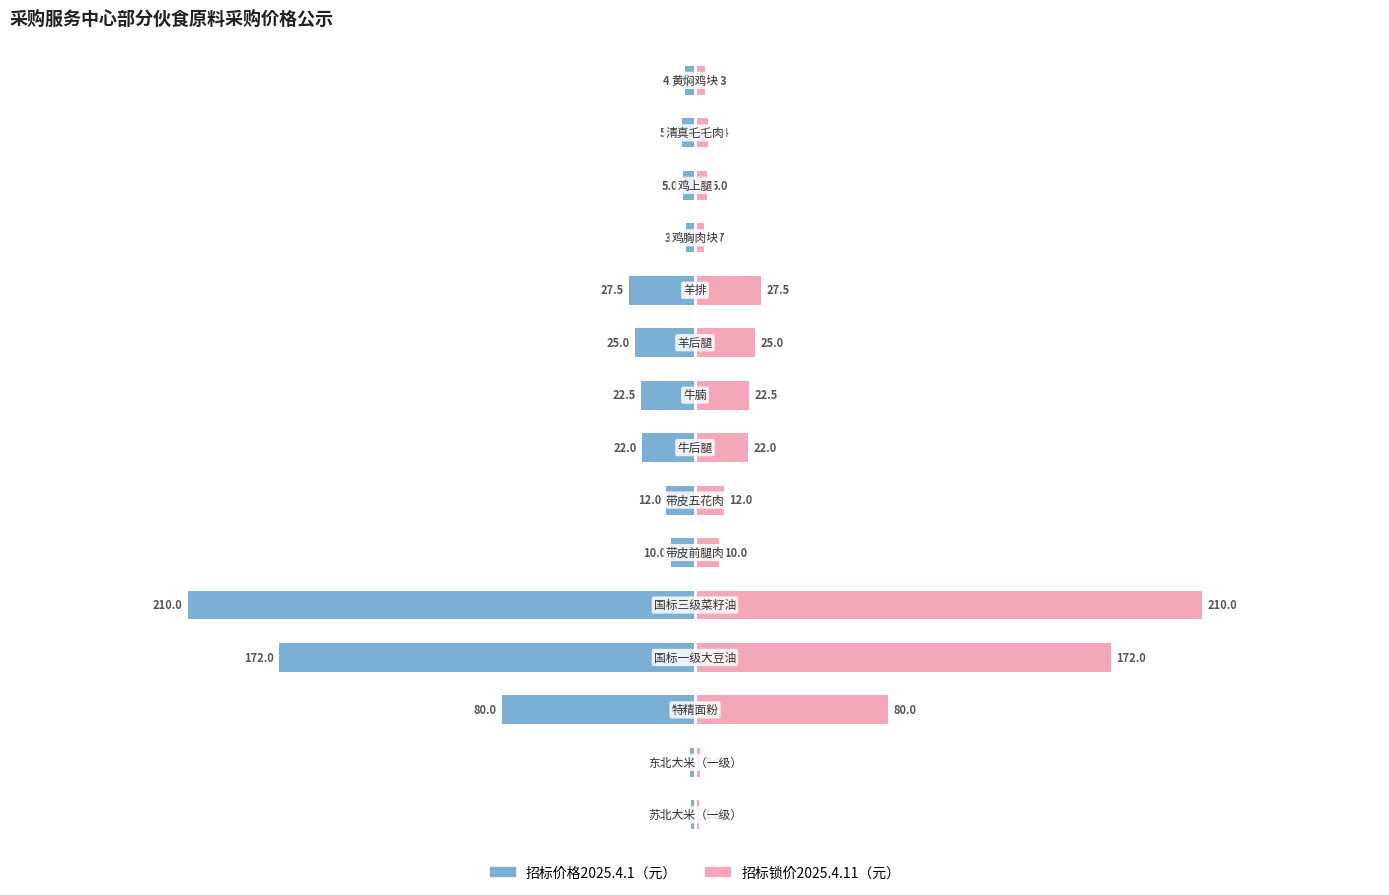

What is the average value of the 招标锁价2025.4.11 series?

40.2